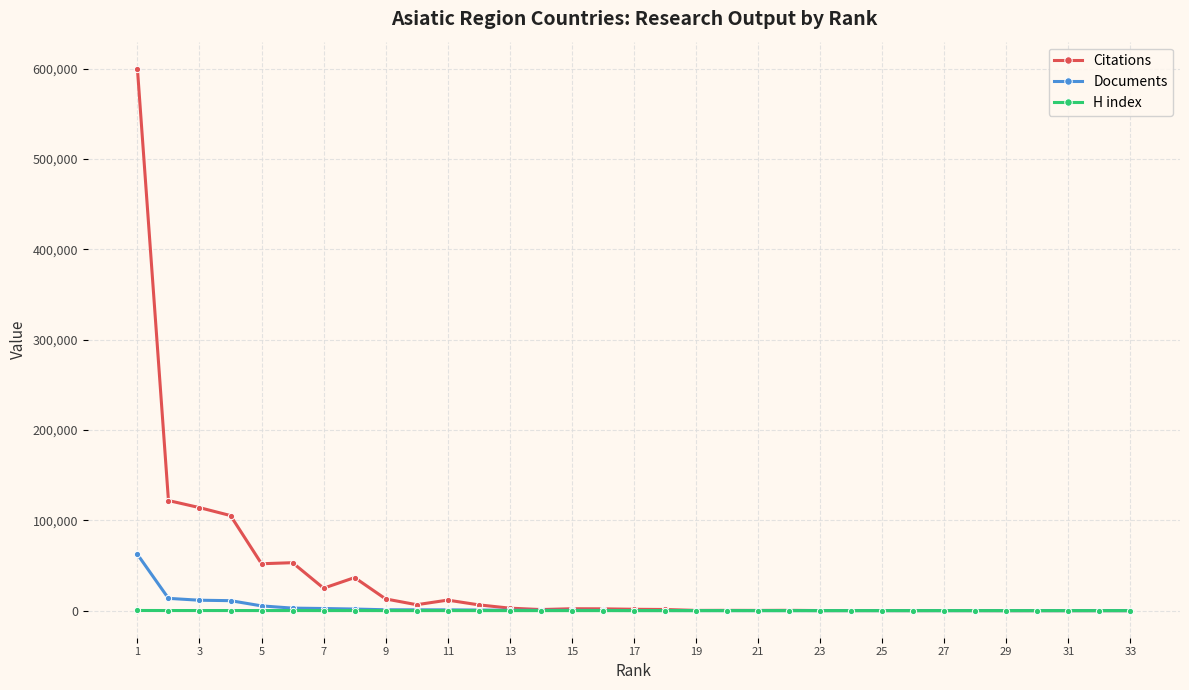

Which series has the widest spread of values?

Citations